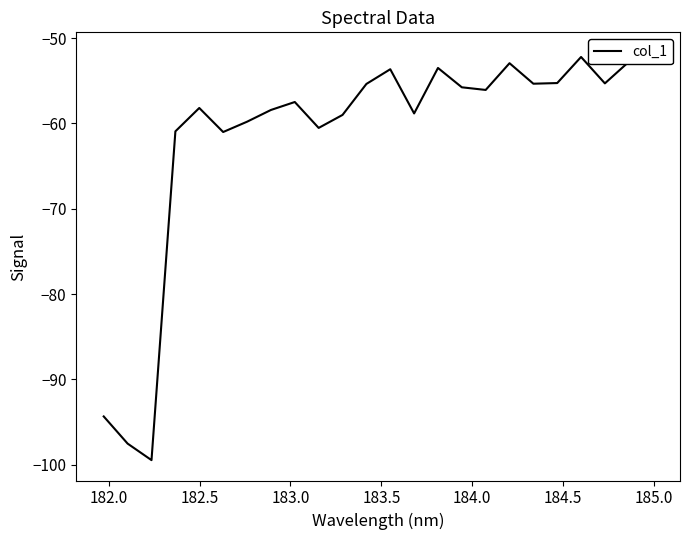

Is it true that the value at 183.0 is -38.3?

False